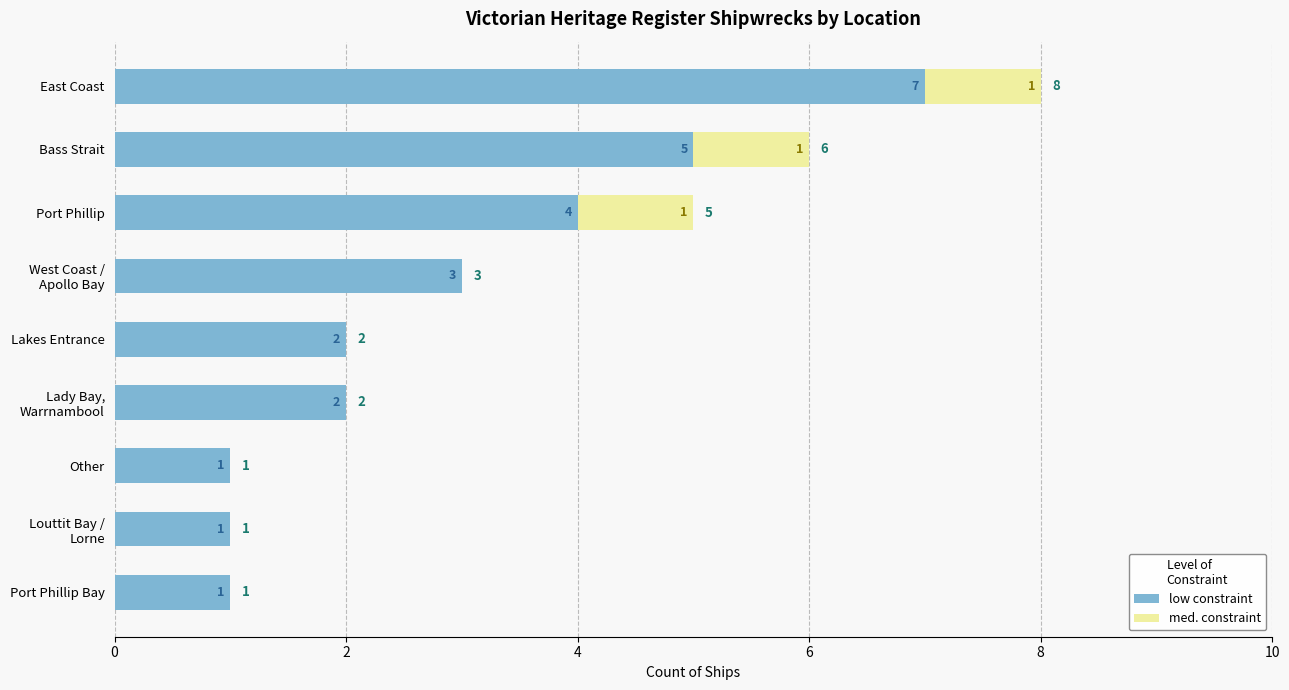

What is the total value across all series at Bass Strait?

6